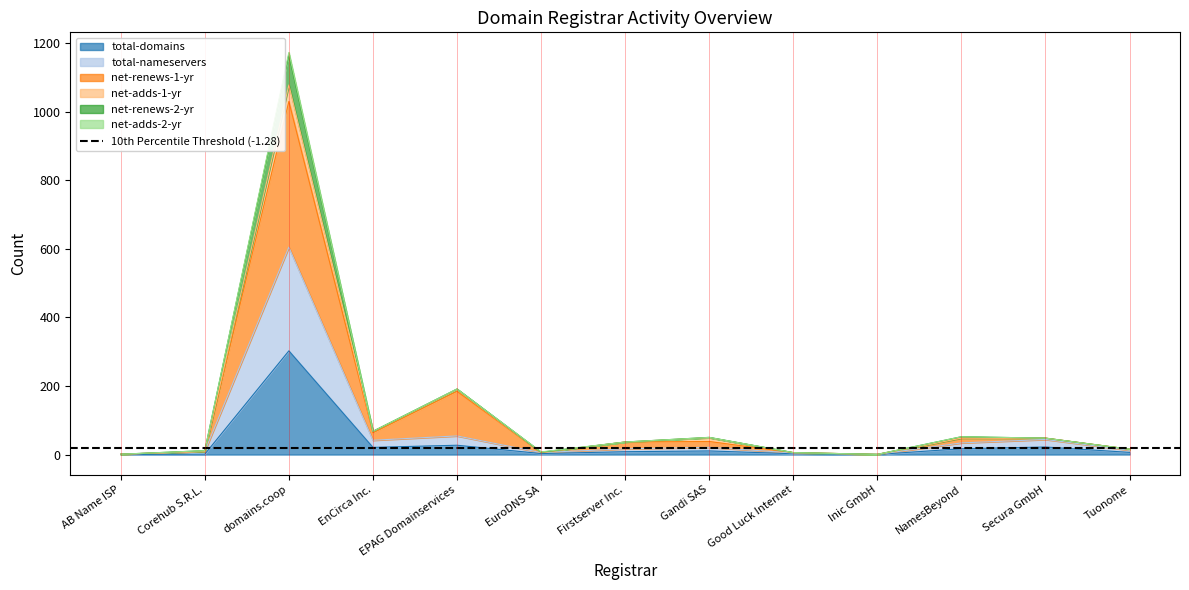

What is the label of the 1st point from the left?

AB Name ISP